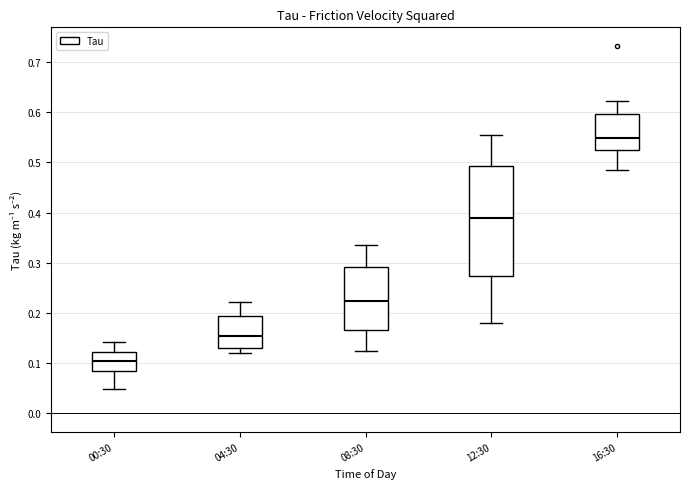

Reading left to right, transcribe this box plot: for each box, give where its median line is, the range the box spans, and where its two whiskers end, as read against the y-axis. The values are not printed on the chart, so give them approximately, as read against the axis.

00:30: median 0.10, box 0.08 to 0.12, whiskers 0.05 to 0.14
04:30: median 0.15, box 0.13 to 0.19, whiskers 0.12 to 0.22
08:30: median 0.22, box 0.17 to 0.29, whiskers 0.12 to 0.34
12:30: median 0.39, box 0.27 to 0.49, whiskers 0.18 to 0.55
16:30: median 0.55, box 0.52 to 0.60, whiskers 0.48 to 0.62